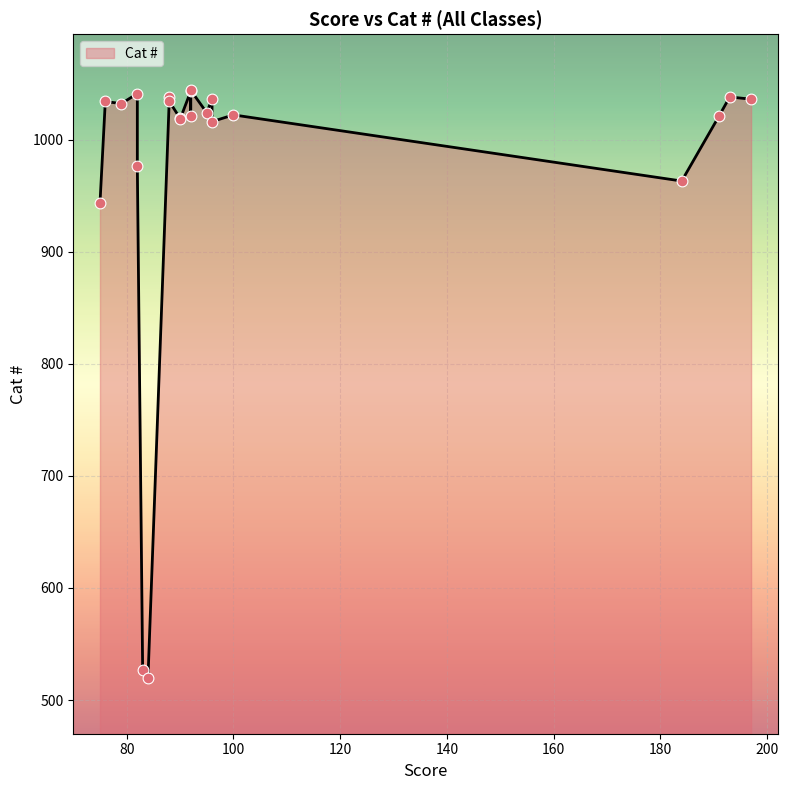

Which has a higher value, 90 or 82?

82